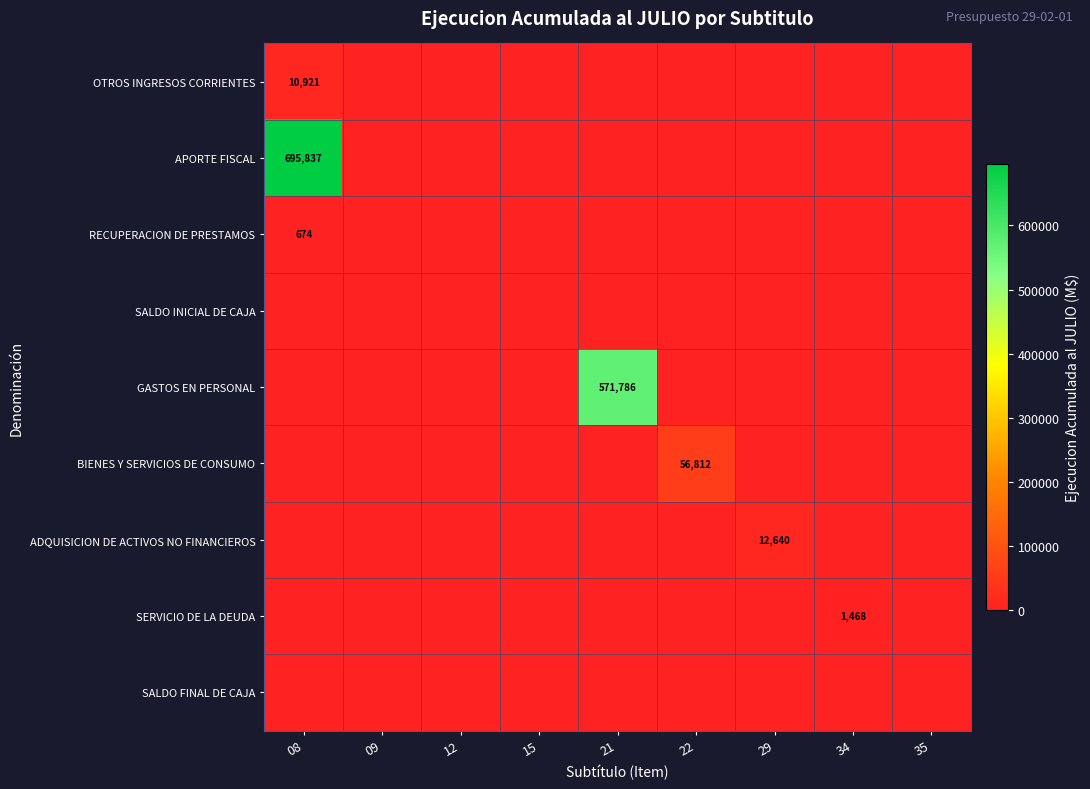

At which category is the sum across all series the highest?

08